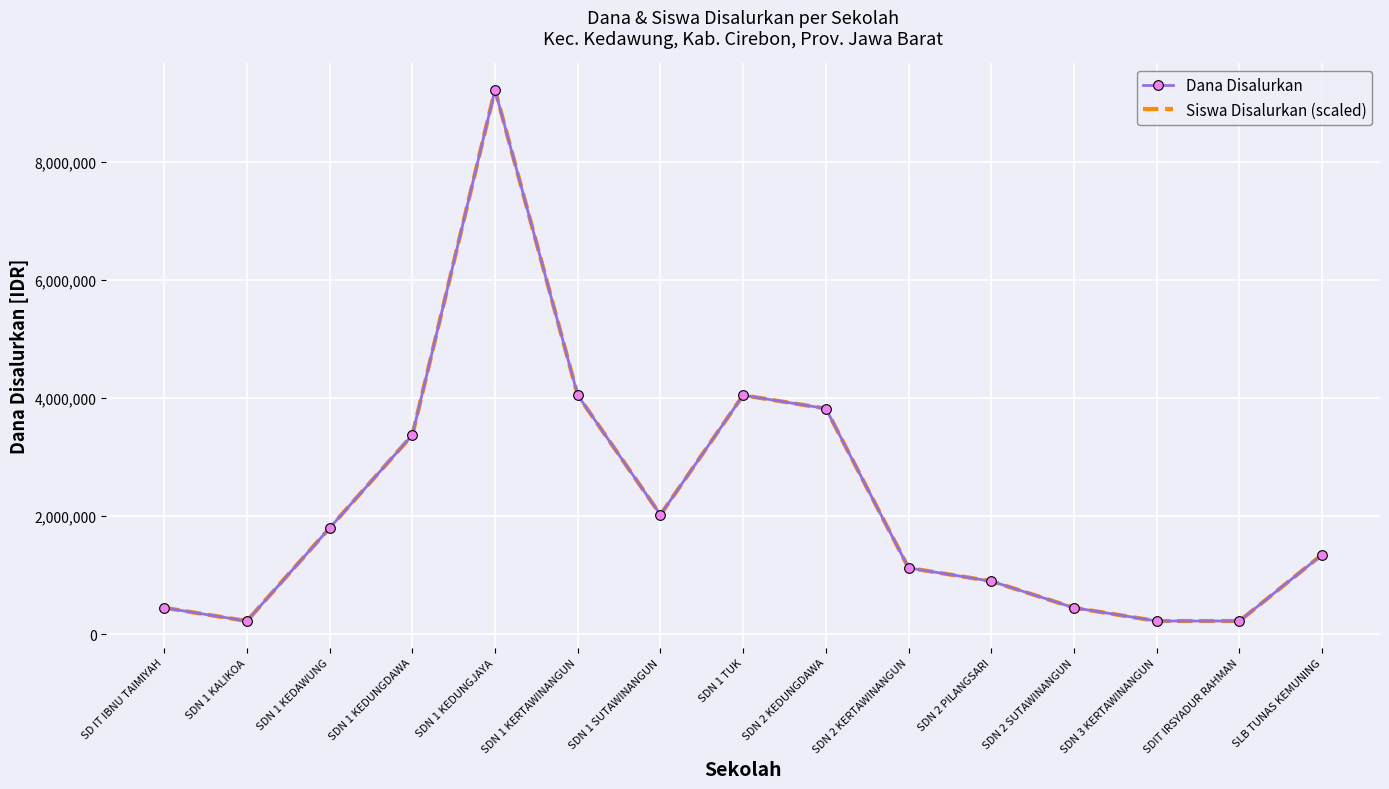

The value of Siswa Disalurkan (scaled) at SDN 1 SUTAWINANGUN is 2025000. True or false?

True